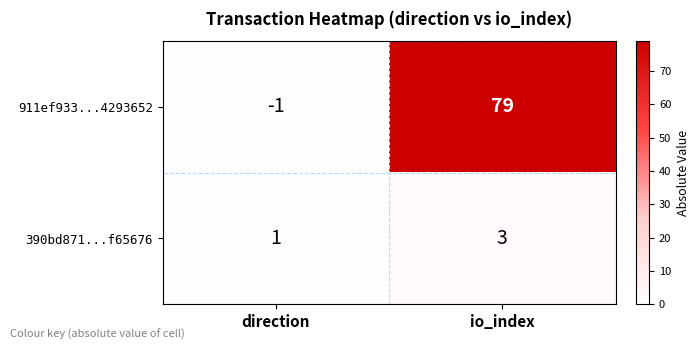

Which category has the highest value across all series?

io_index